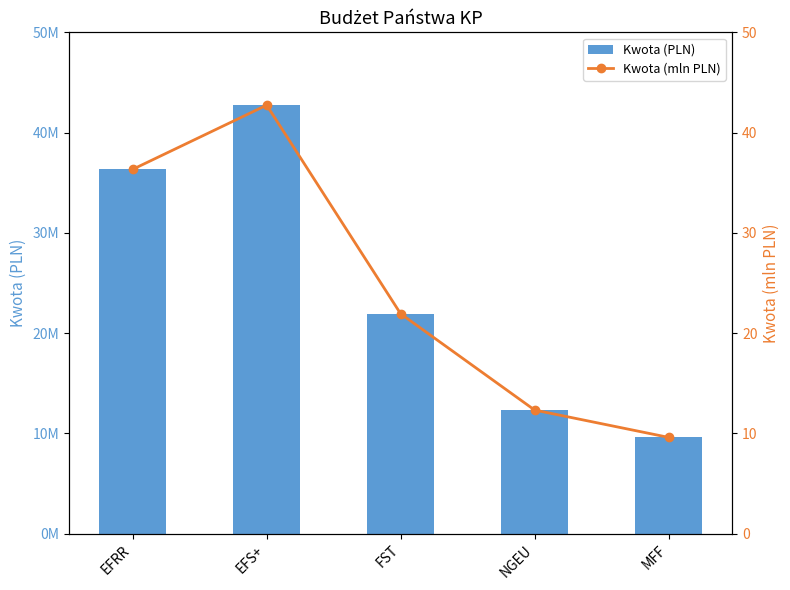

What is the total value across all series at EFRR?

36334643.3